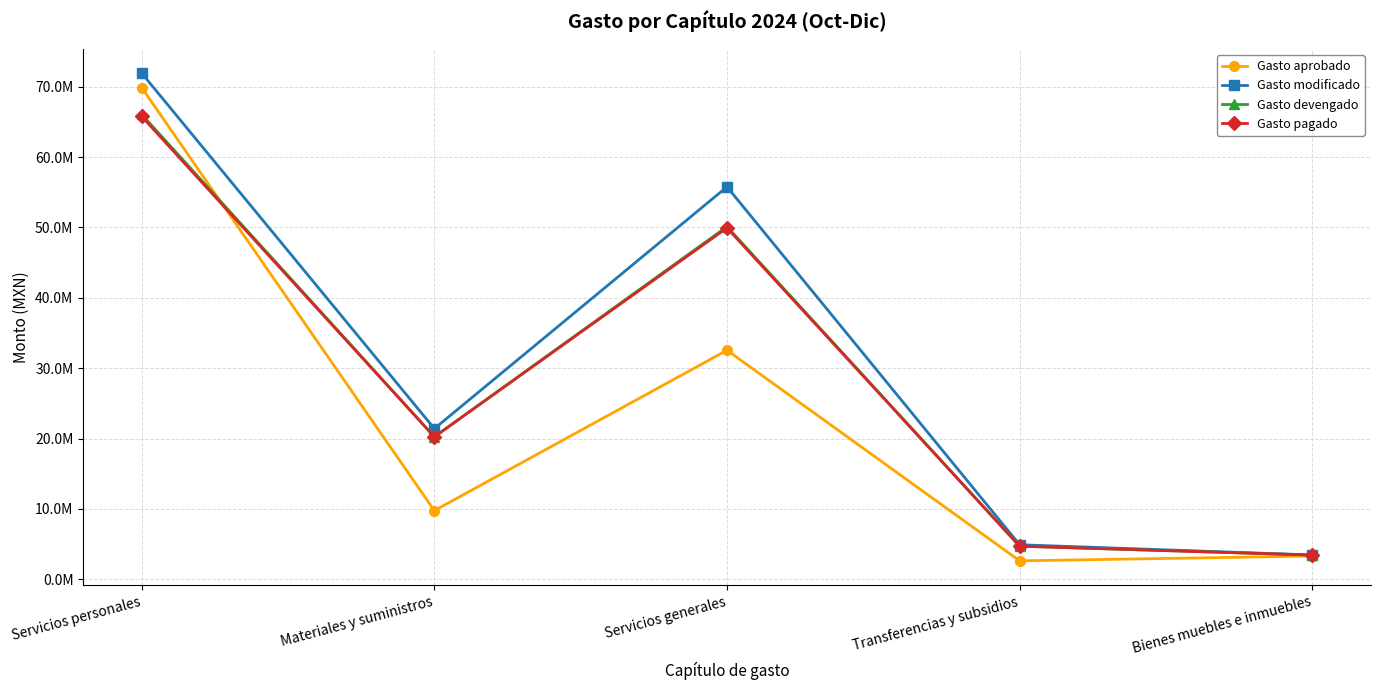

Which category has the highest value across all series?

Servicios personales